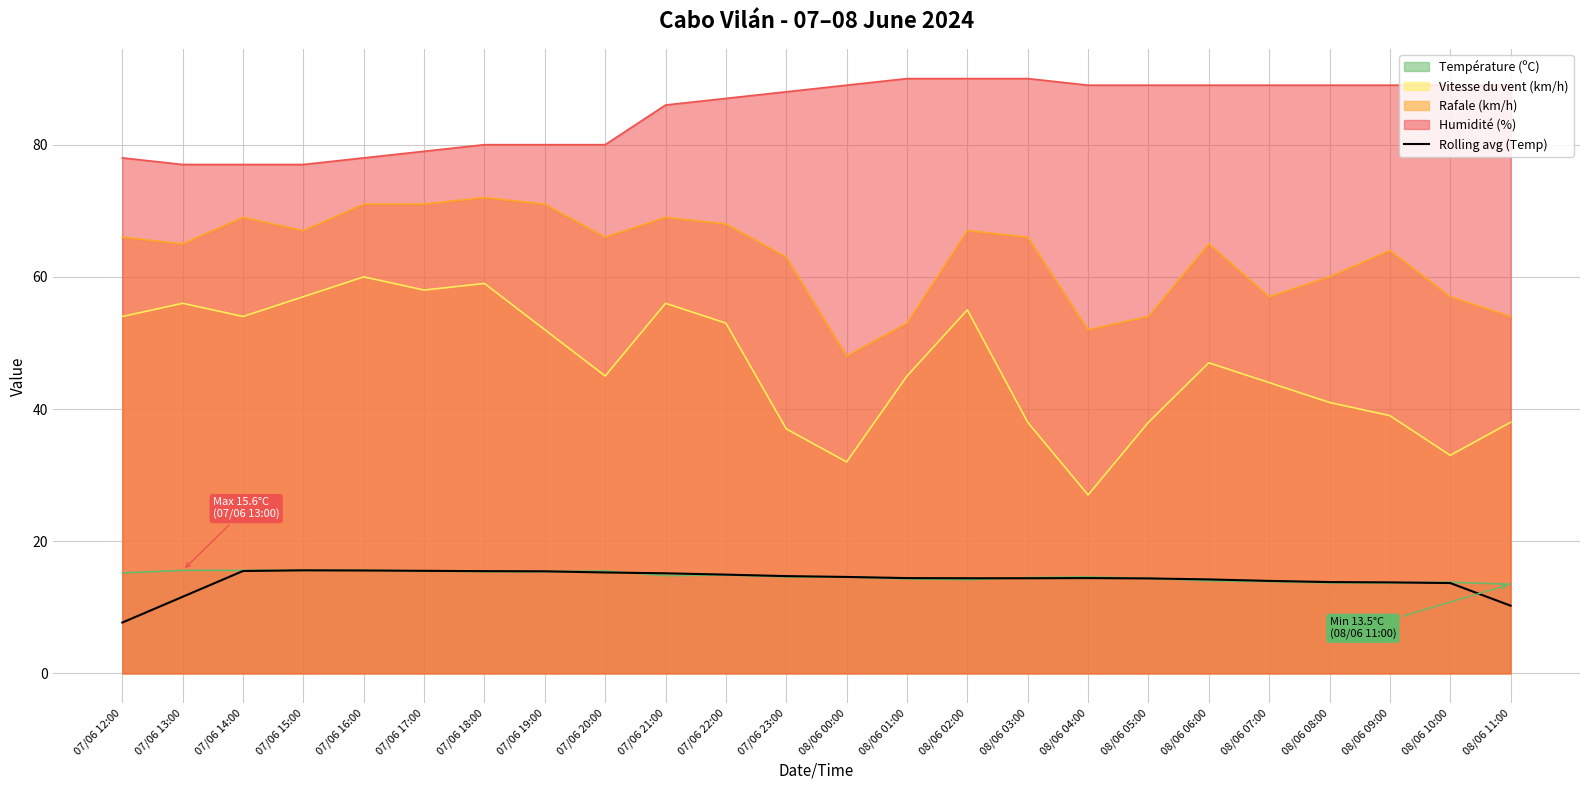

True or false: Rolling avg (Temp) has a value of 15.0 at 07/06 22:00.

True